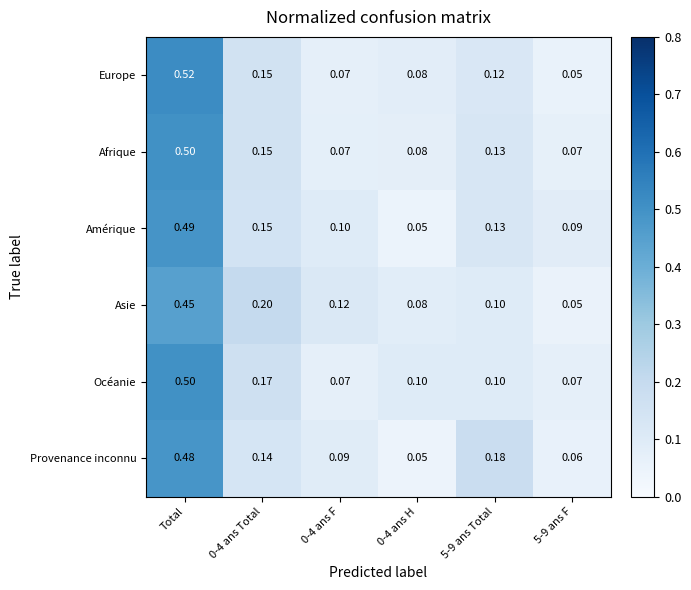

Which series changed the most between 5-9 ans Total and 5-9 ans F?

Provenance inconnu